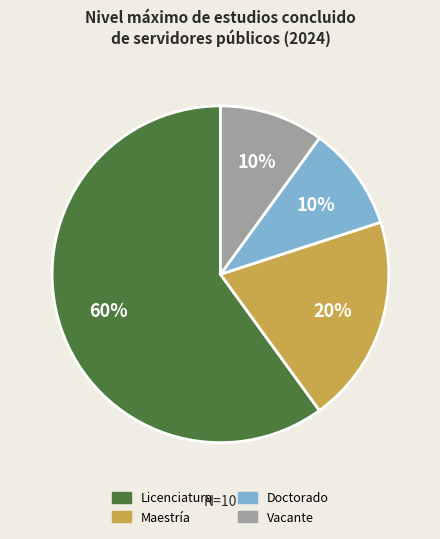

To the nearest percent, what percentage of the pie is Doctorado?

10%